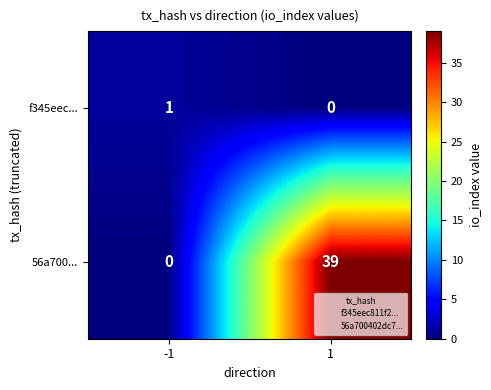

What is the difference between the maximum and minimum values in the 56a700... series?

39